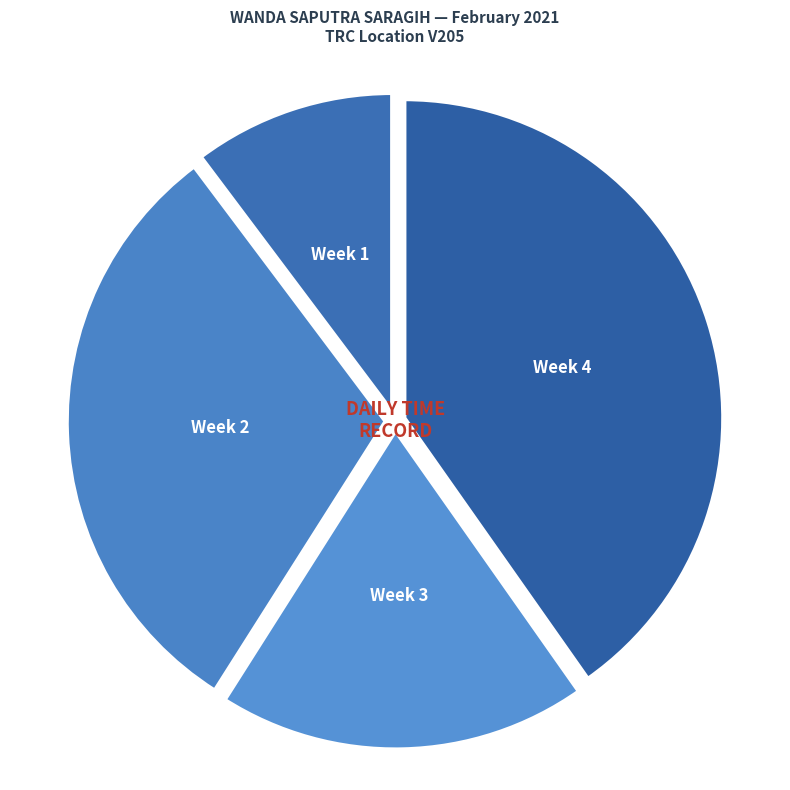

How many segments does this pie chart have?

4